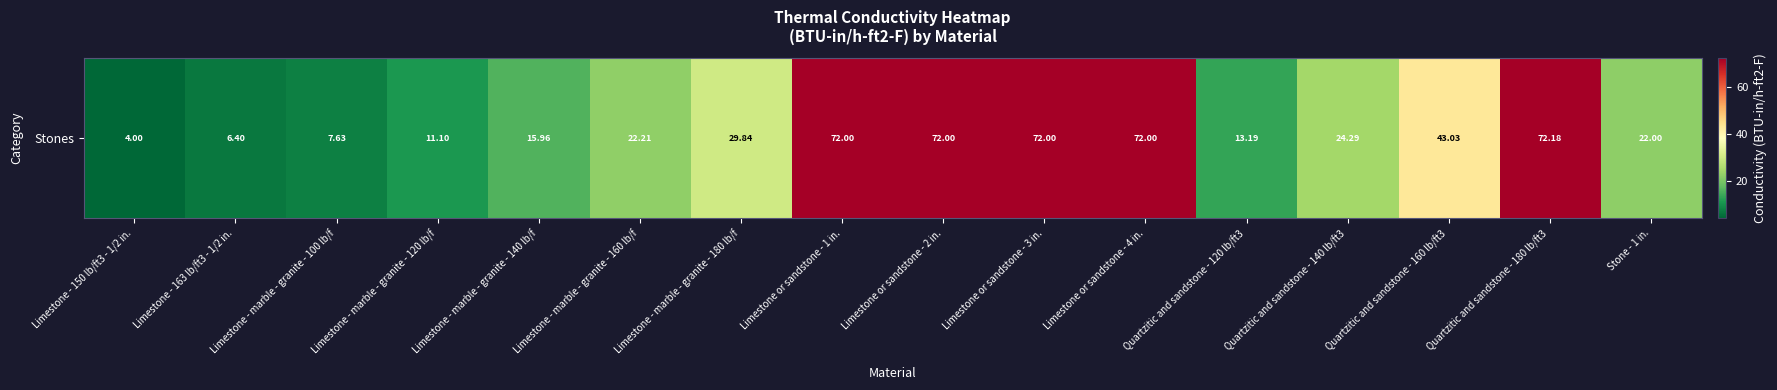

Is it true that the value at Limestone - marble - granite - 180 lb/f is 29.8?

True